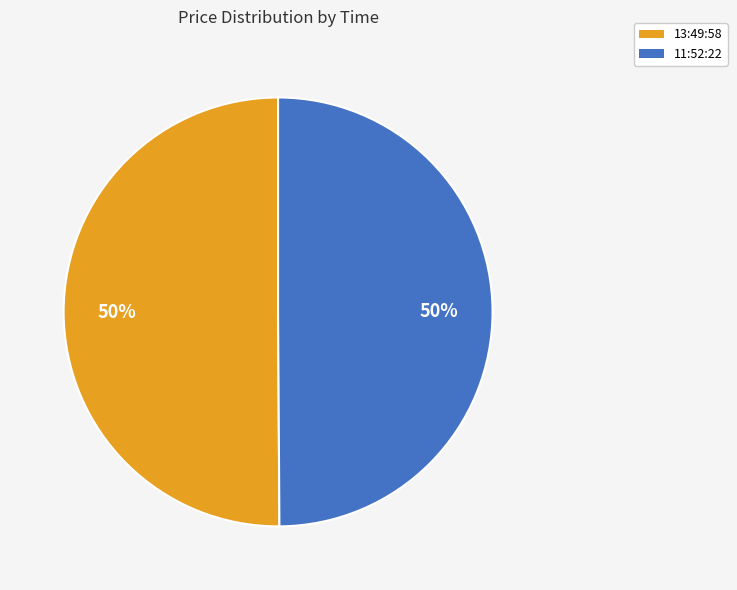

To the nearest percent, what percentage of the pie is 13:49:58?

50%